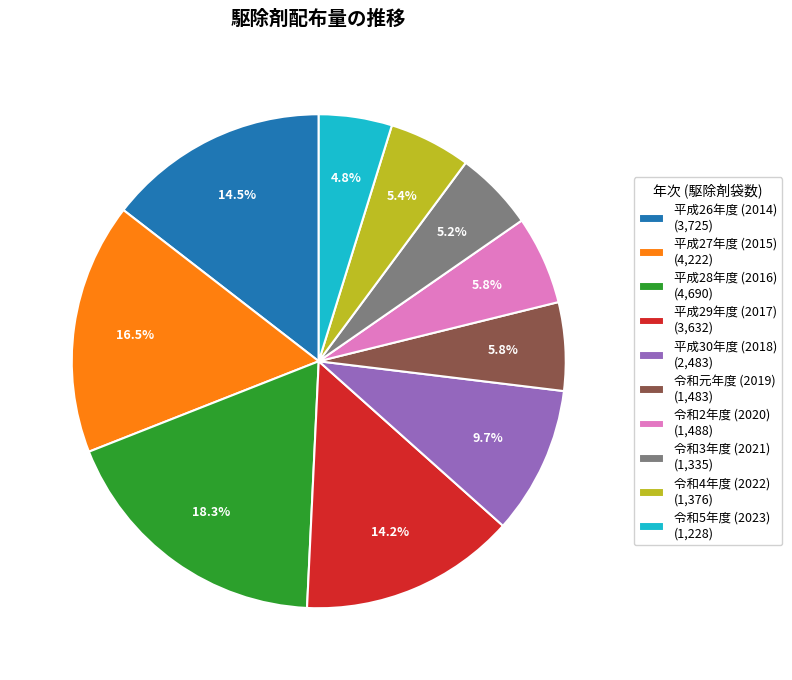

Count the number of slices in the pie.

10